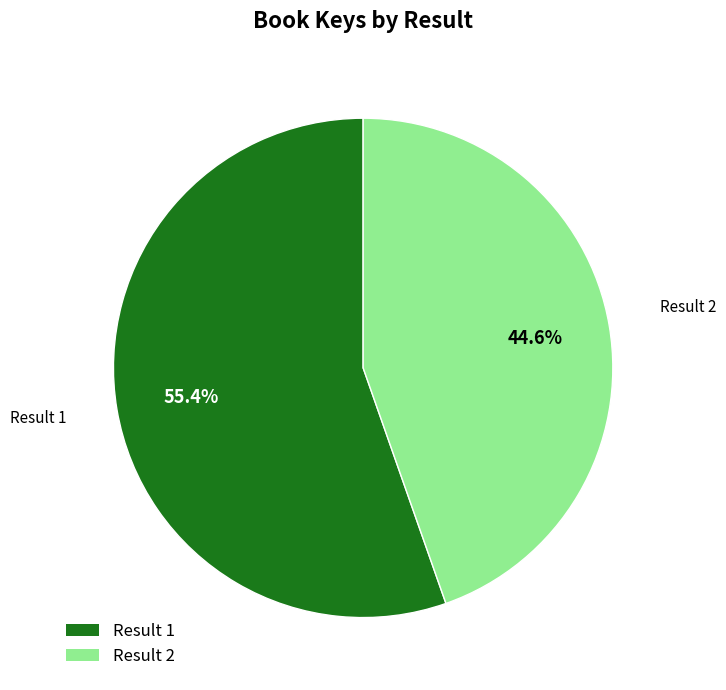

Which slice is the smallest?

Result 2